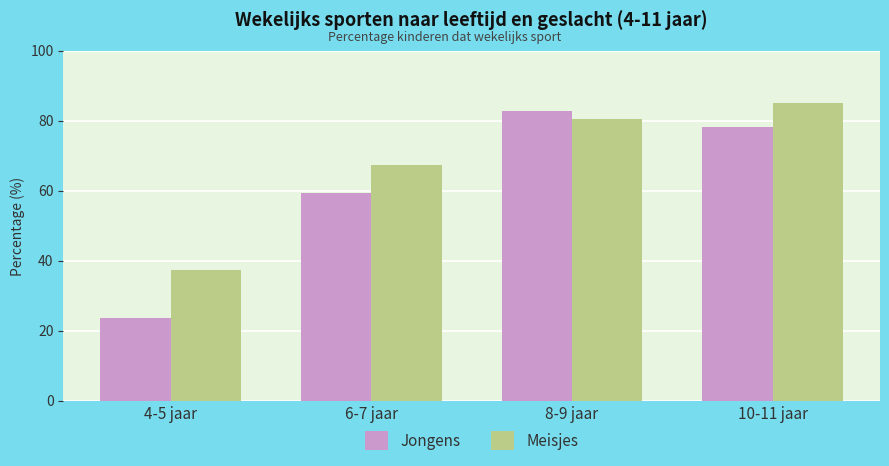

What is the difference between the highest and lowest values at 4-5 jaar?

13.6